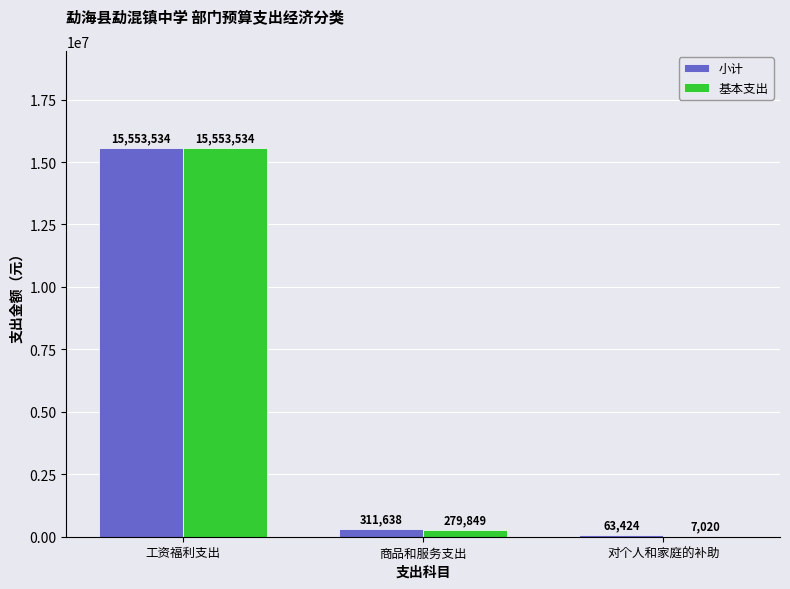

Which category has the highest value across all series?

工资福利支出